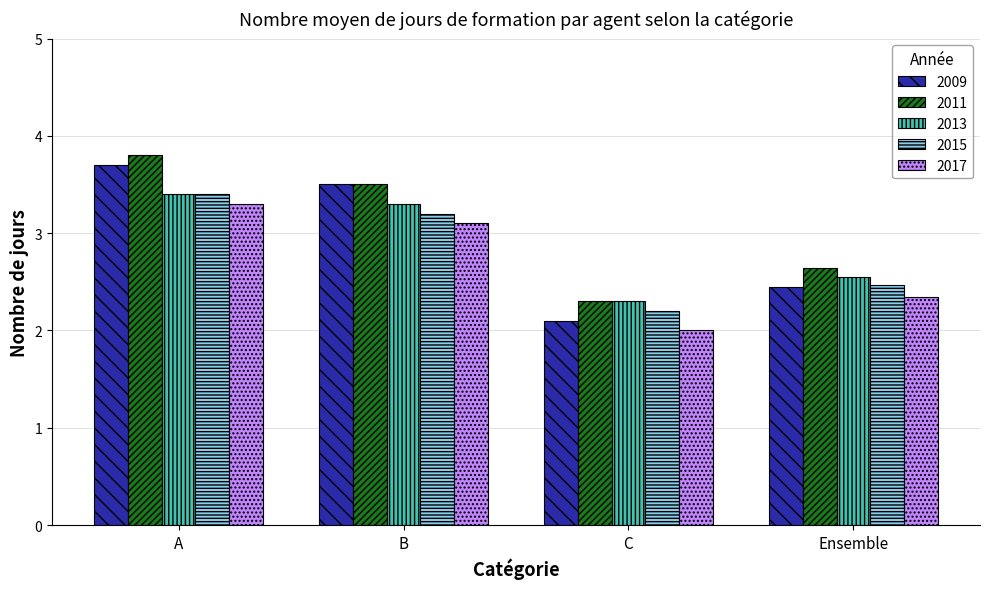

Reading right to left, extract all data points from this chart.

2009: 2.5	2.1	3.5	3.7
2011: 2.6	2.3	3.5	3.8
2013: 2.5	2.3	3.3	3.4
2015: 2.5	2.2	3.2	3.4
2017: 2.3	2.0	3.1	3.3